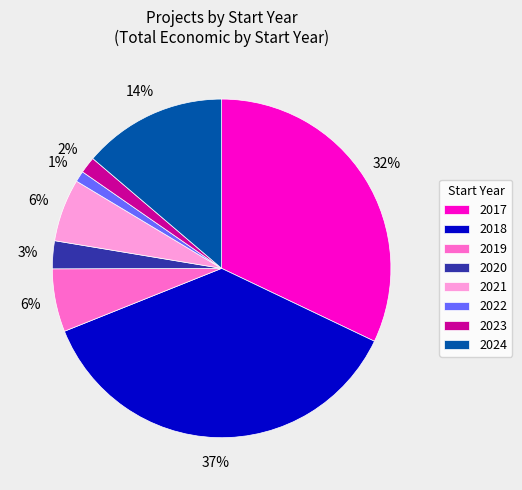

Approximately how many times larger is the value at 2021 compared to 2024?

0.4